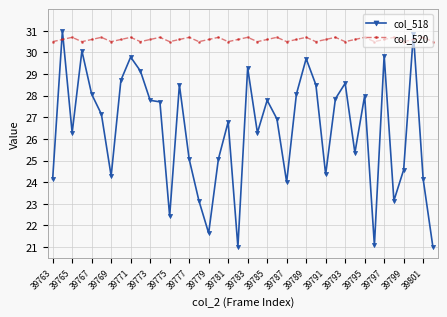

What is the lowest value of the col_518 series?

21.0